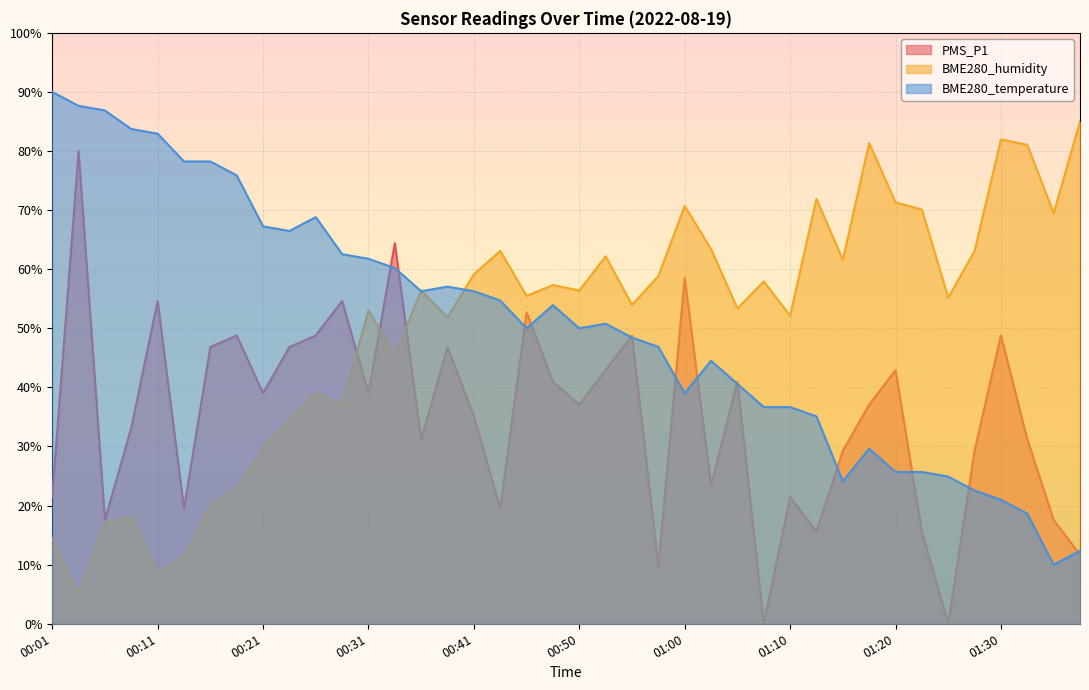

At how many categories does at least one series exceed 15?

40